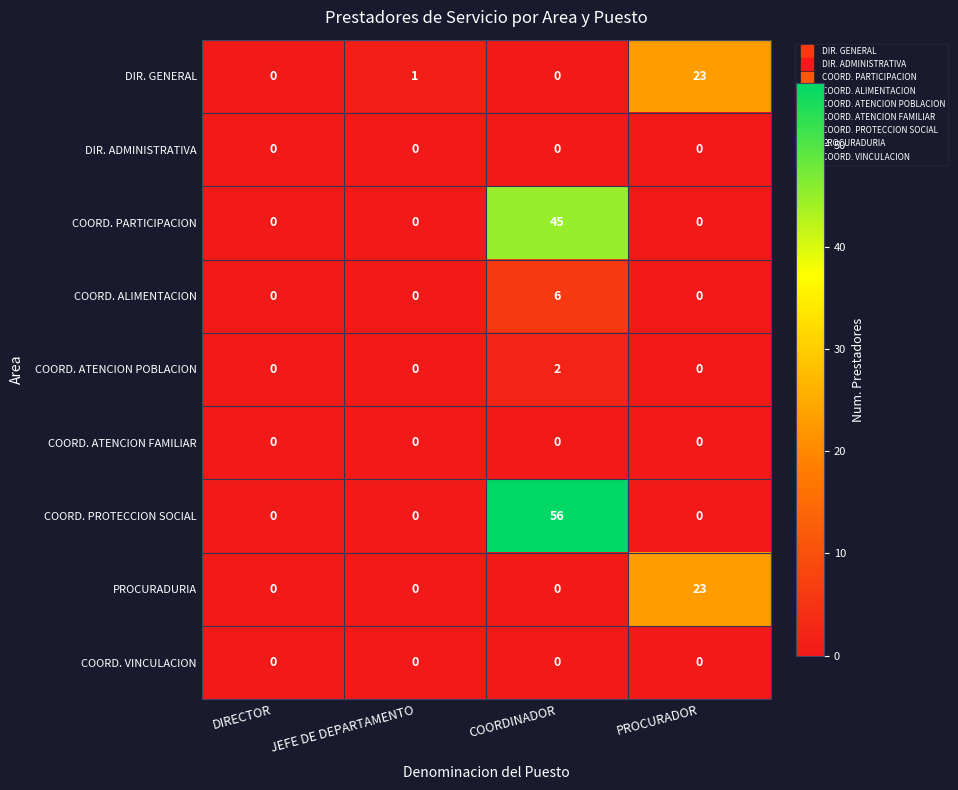

Where is DIR. GENERAL nearest to the value 11?

JEFE DE DEPARTAMENTO